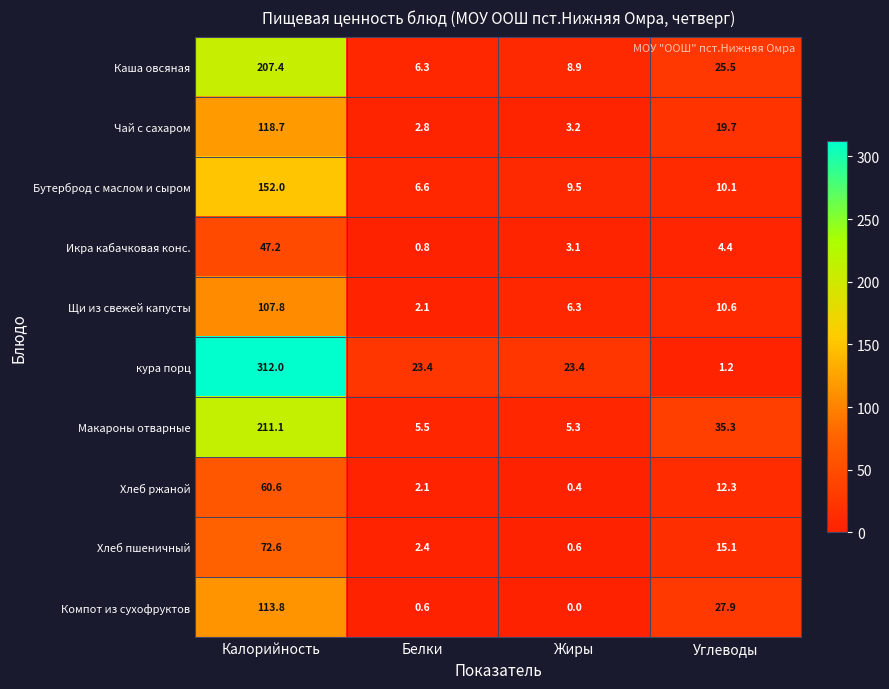

Which category has the highest value in the Хлеб пшеничный series?

Калорийность